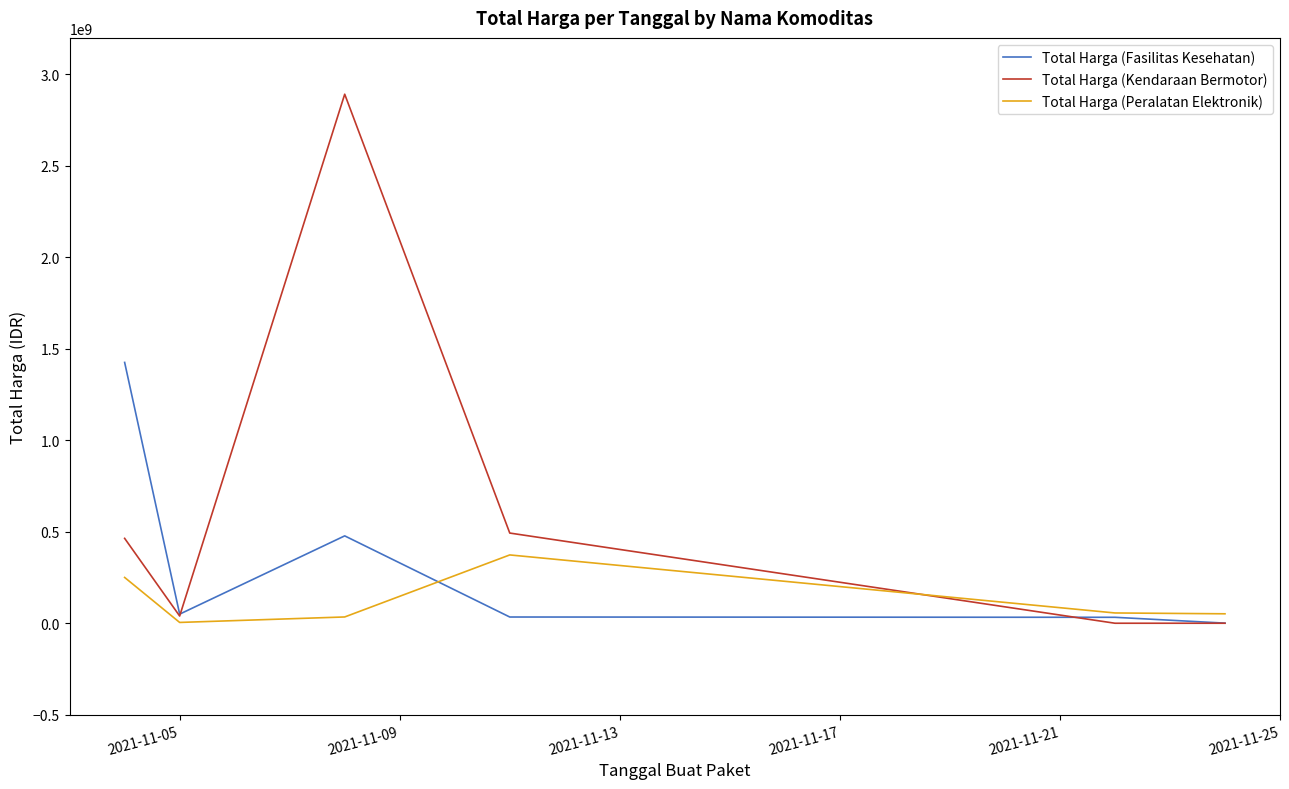

What is the maximum value for Total Harga (Kendaraan Bermotor)?

2892122000